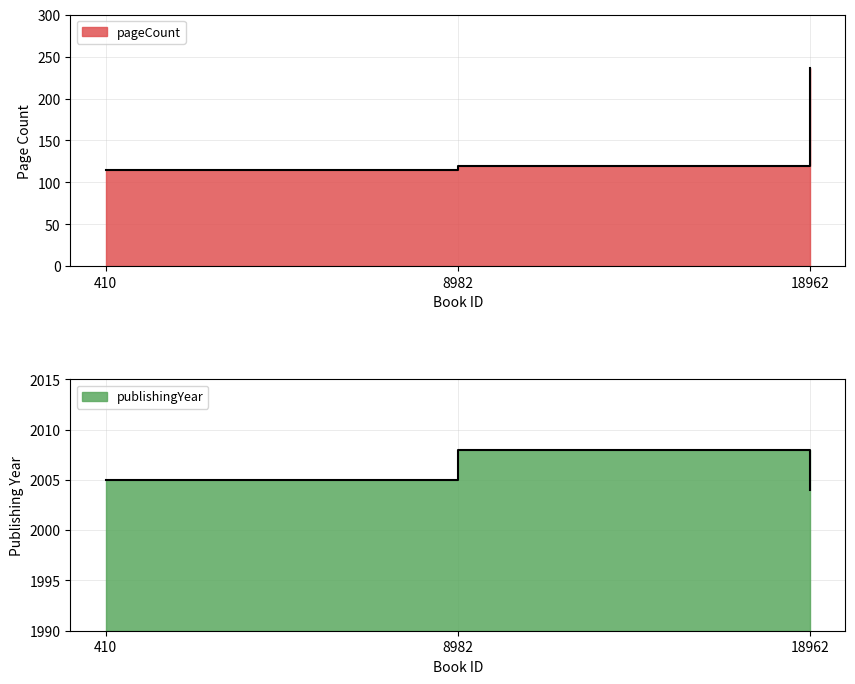

What is the difference between the maximum and second lowest values in the publishingYear series?

3